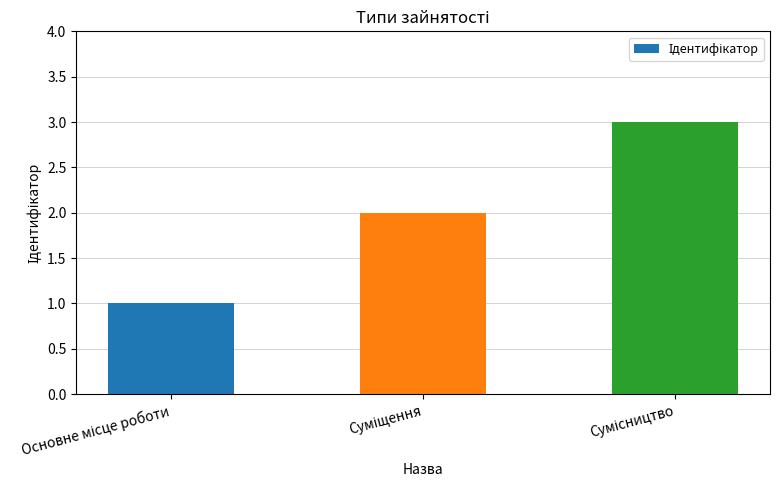

What is the sum of all values?

6